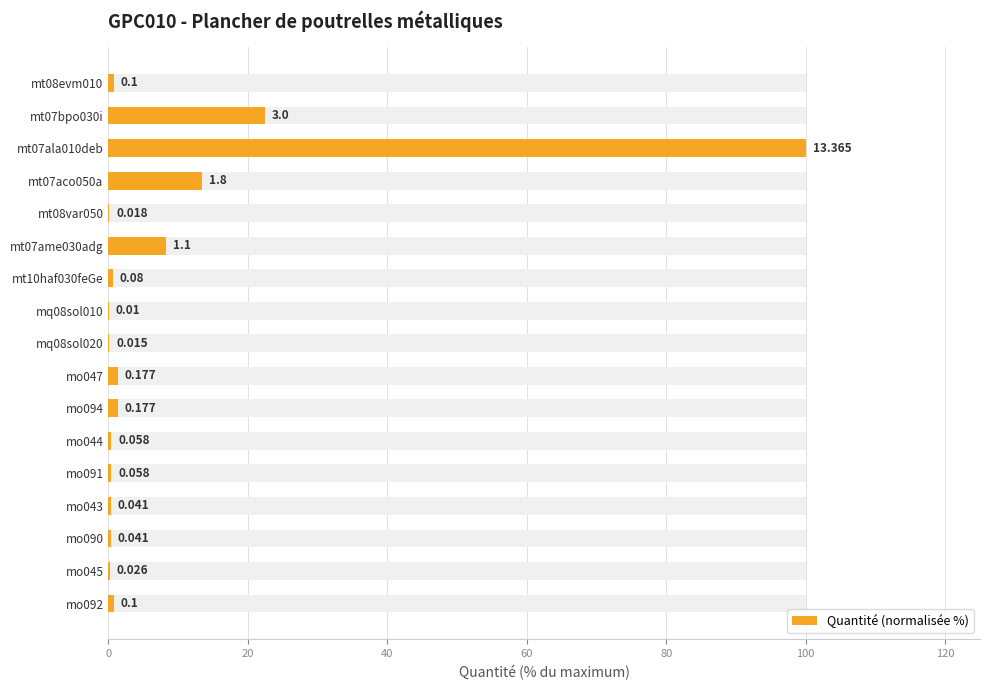

What is the approximate value at mo045?

0.2